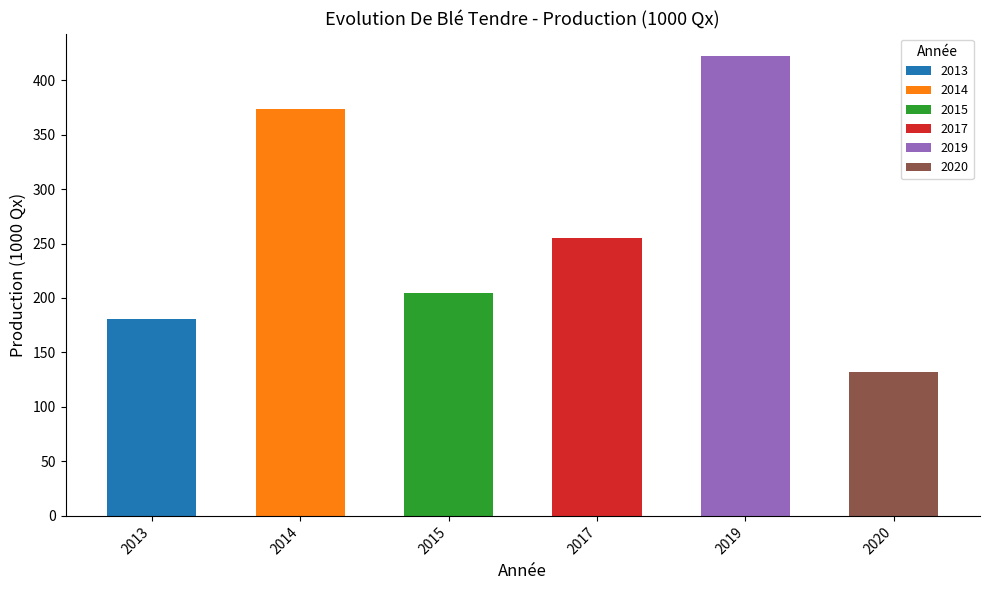

Rank the categories by value from highest to lowest.

2019, 2014, 2017, 2015, 2013, 2020